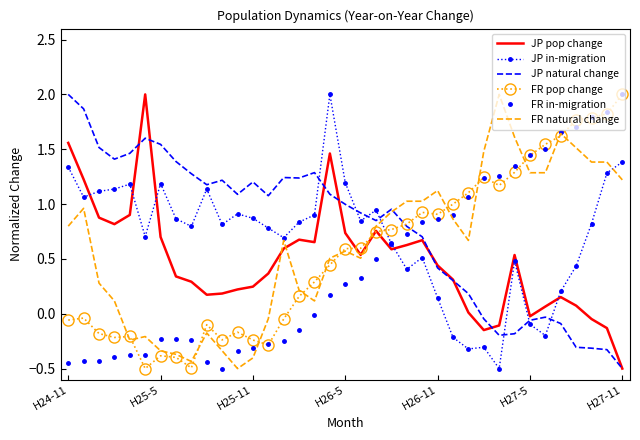

What are all the series names shown in the legend?

JP pop change, JP in-migration, JP natural change, FR pop change, FR in-migration, FR natural change